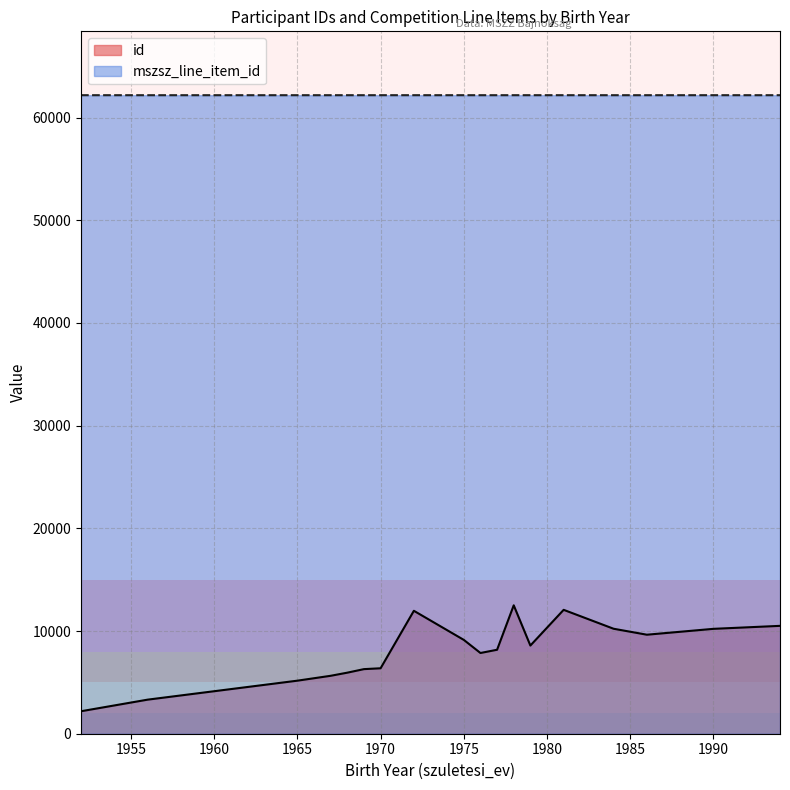

How many distinct data groups are displayed?

2